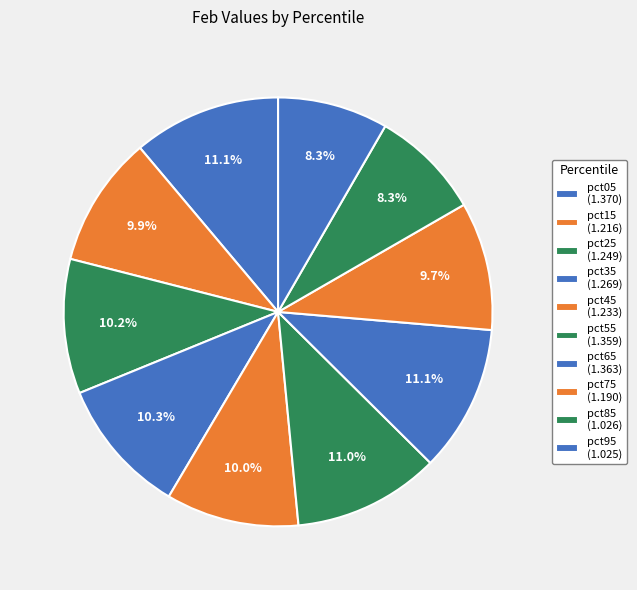

What percentage do pct55 and pct15 together represent?

20.9%